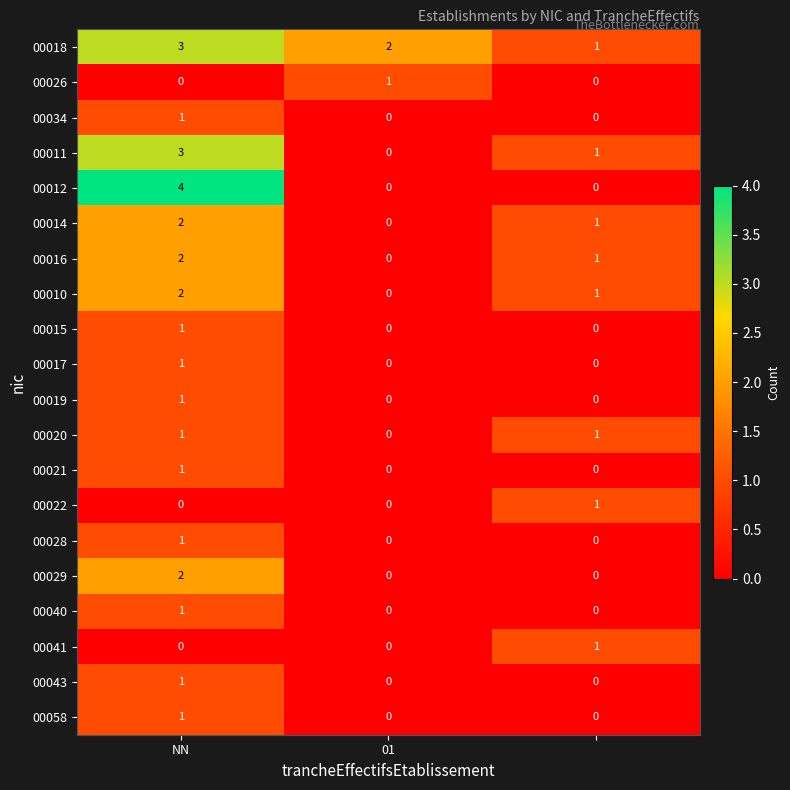

What is the highest value of the 00011 series?

3